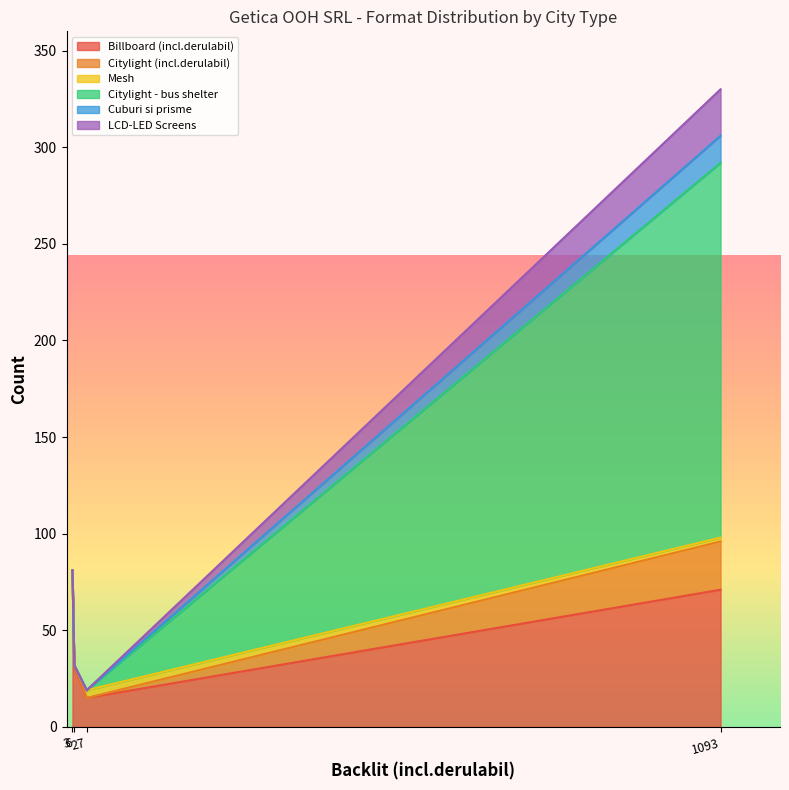

Is the value of Cuburi si prisme at Total Orase SAO greater than the value of Citylight - bus shelter at Total Orase SAO?

No